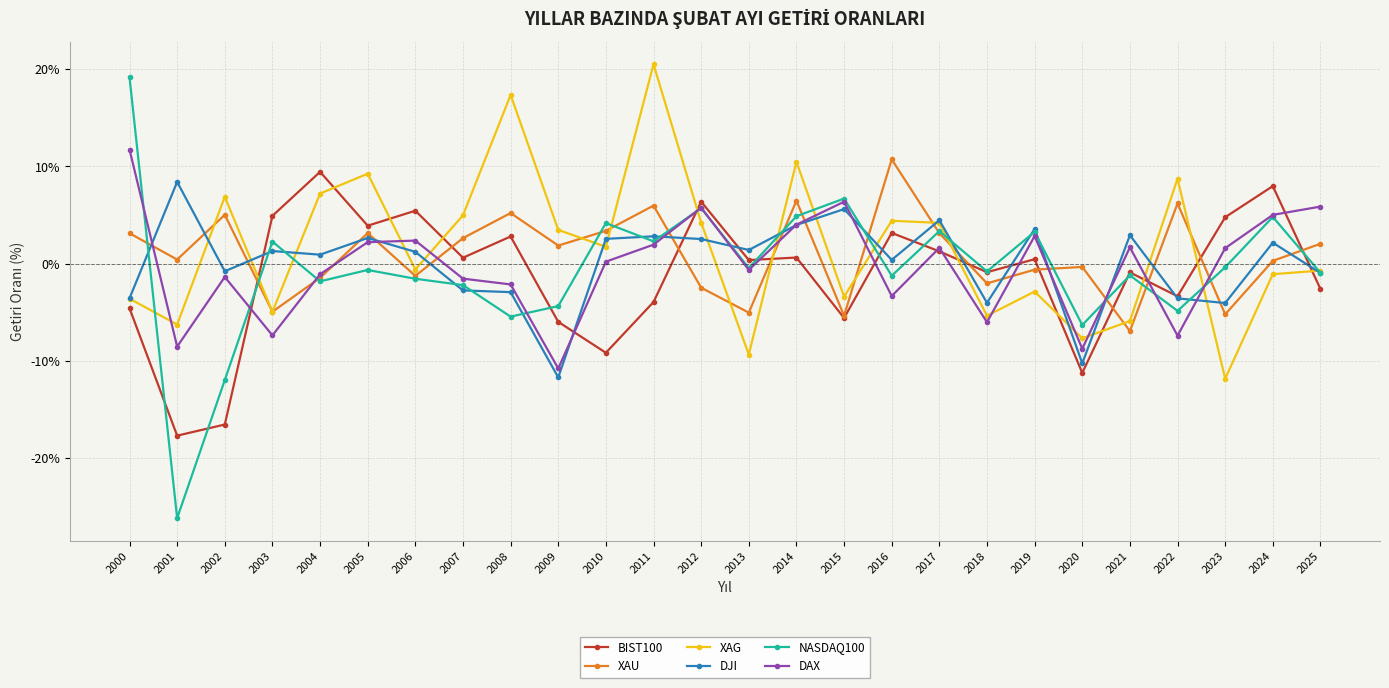

True or false: BIST100 has a value of -0.1 at 2010.

True